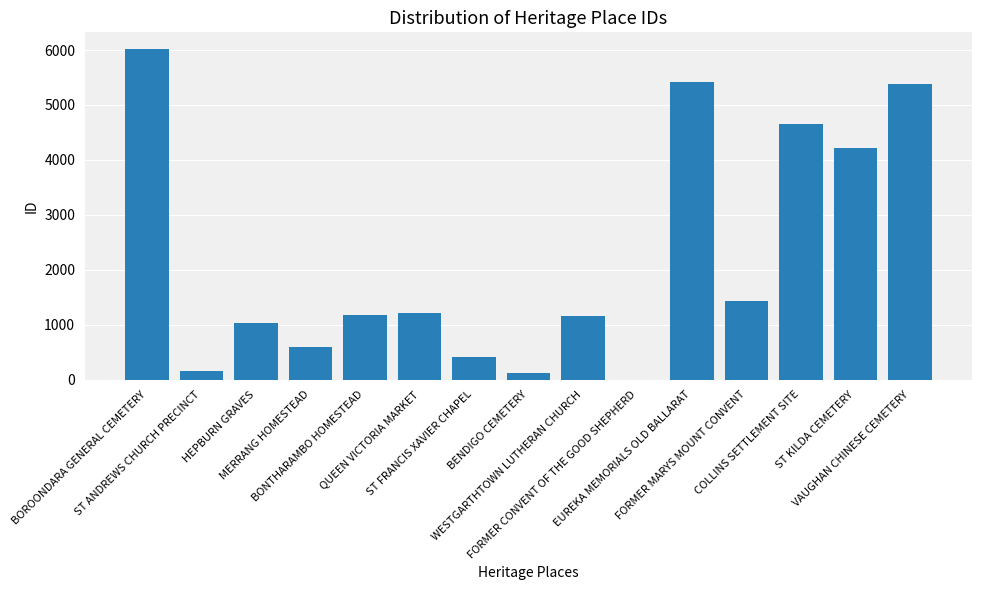

What is the maximum value shown in the chart?

6021